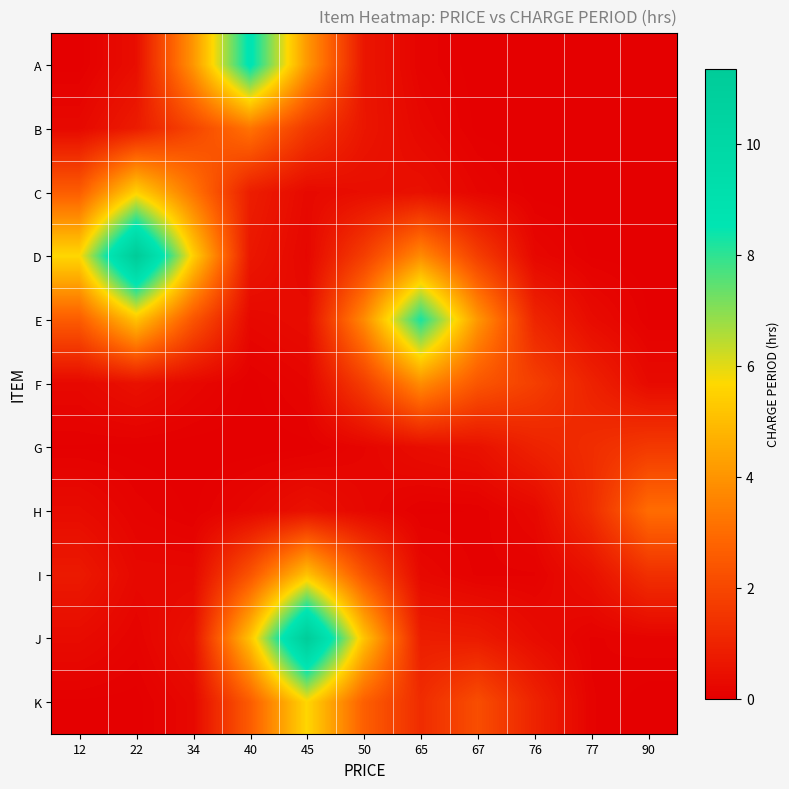

At how many categories does at least one series exceed 2?

9